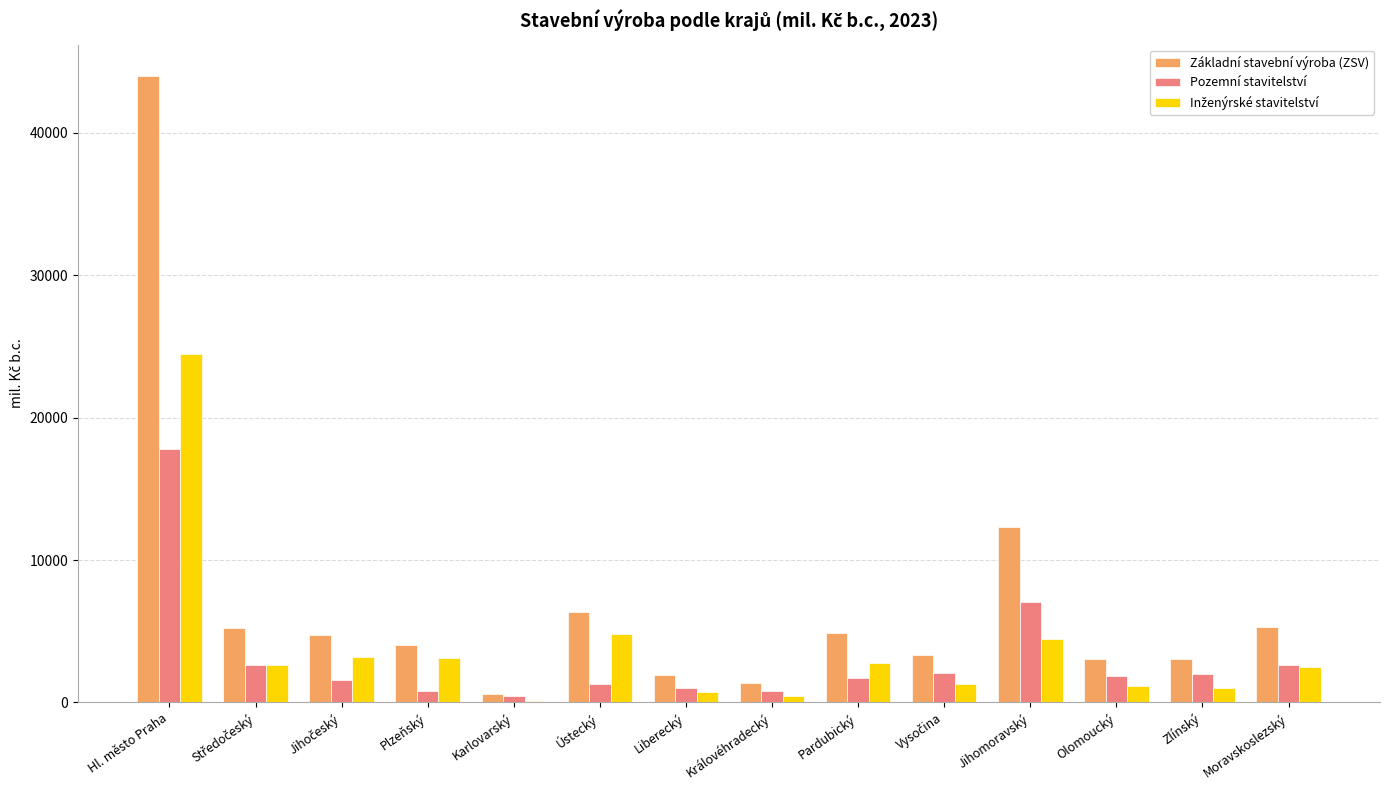

What is the total value across all series at Liberecký?

3642